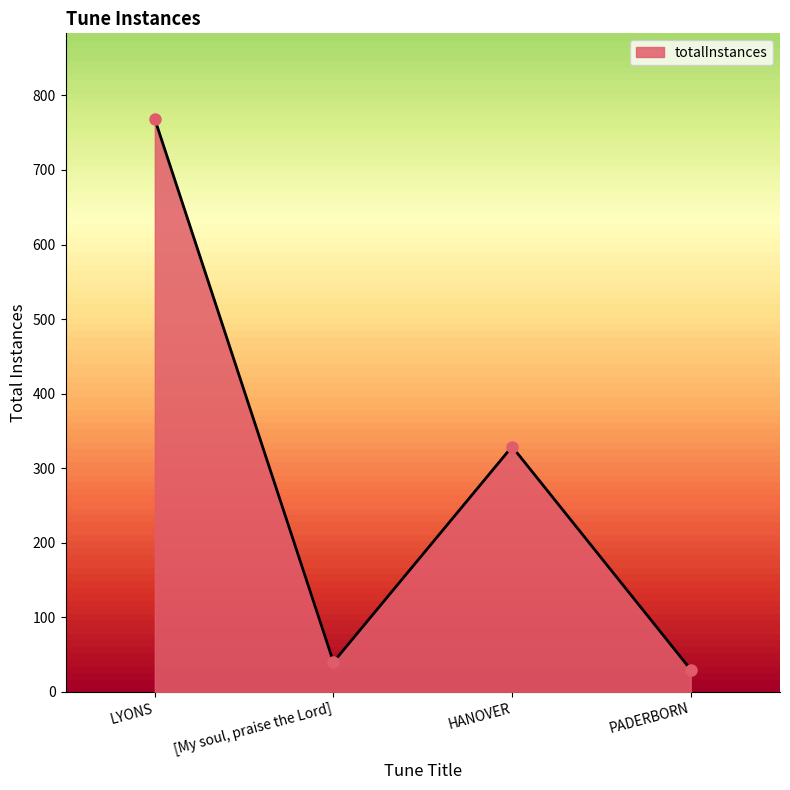

What is the sum of the values at LYONS and PADERBORN?

798